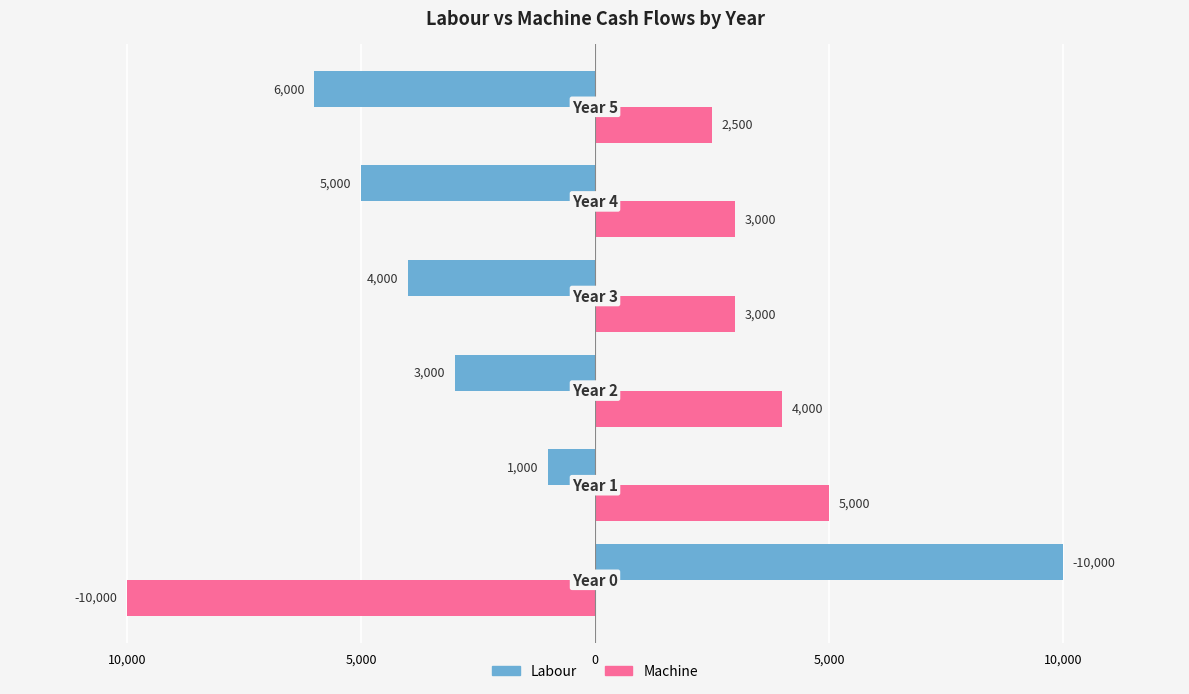

What are all the series names shown in the legend?

Labour, Machine